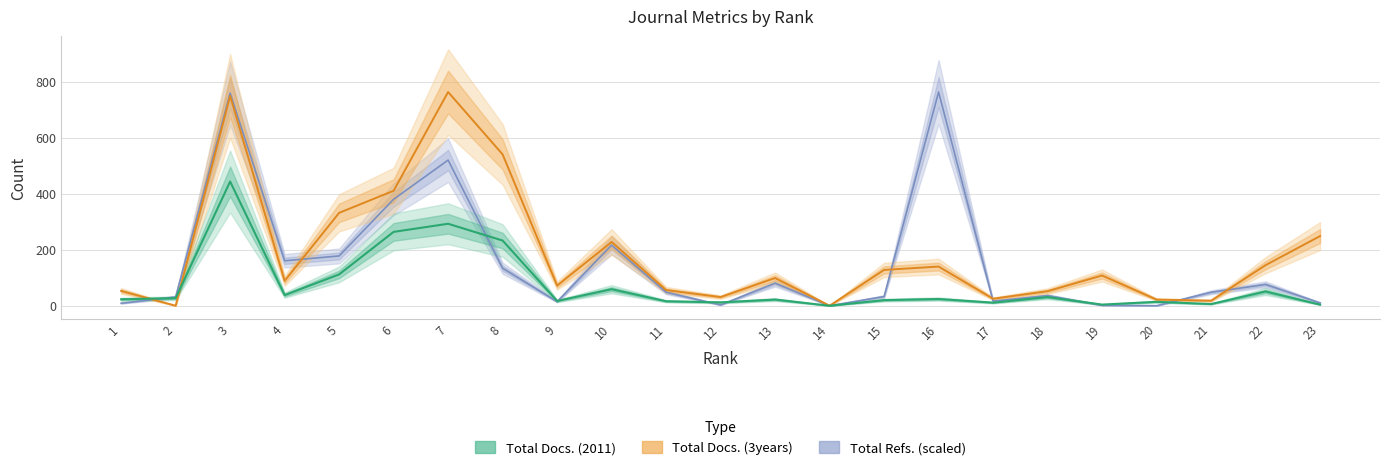

At 20, list the series in order from smallest to largest.

Total Refs., Total Docs. (2011), Total Docs. (3years)